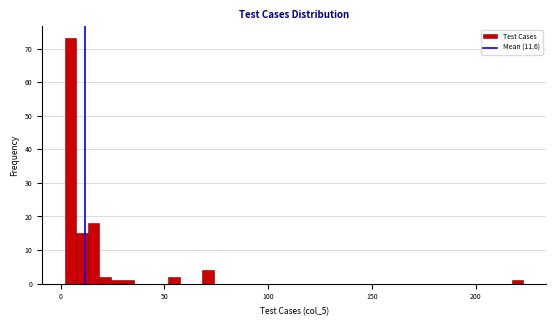

Read against the x-axis, roughly where is the centre of the tallest bar?

5